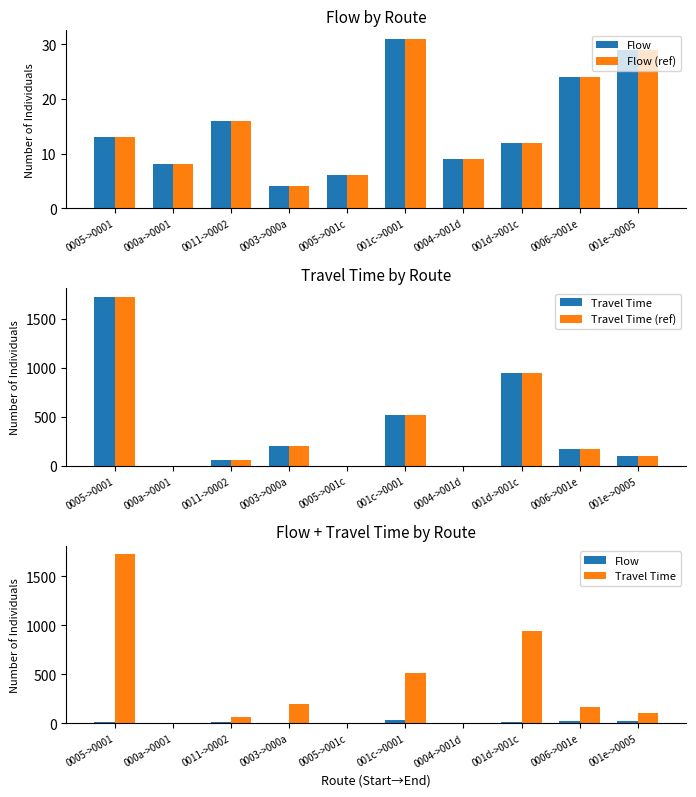

Which series has the widest spread of values?

Travel Time